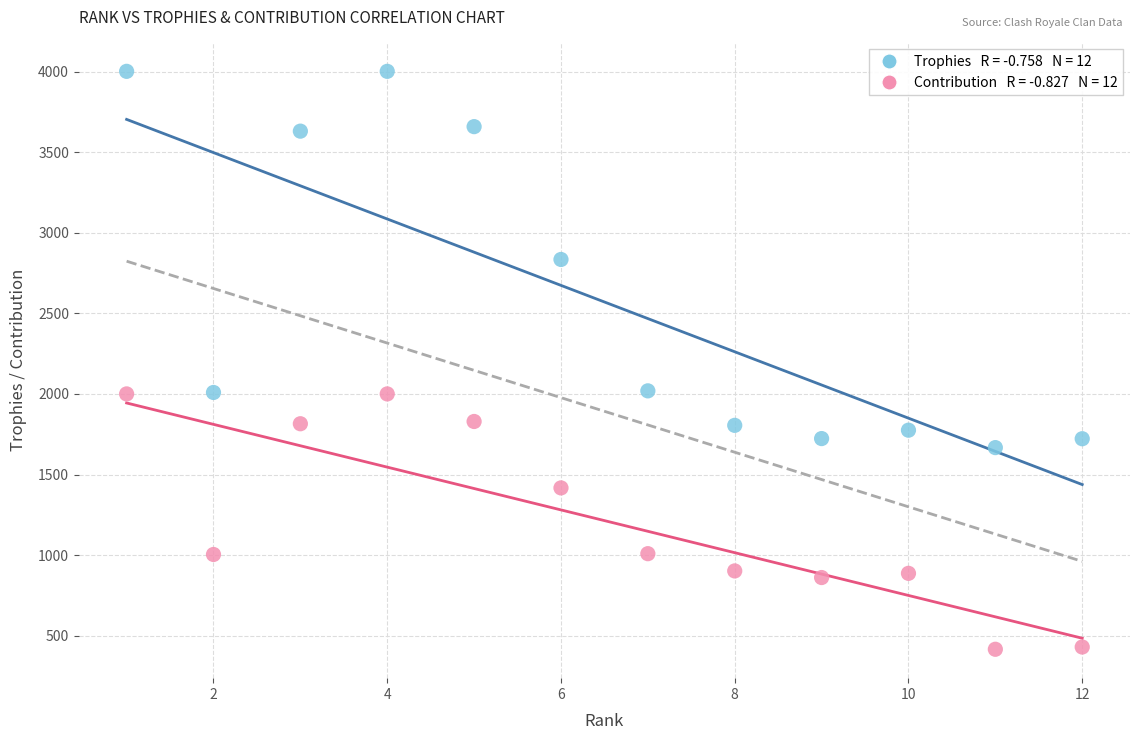

Across all data points, what is the range of X values (max minus min)?

11